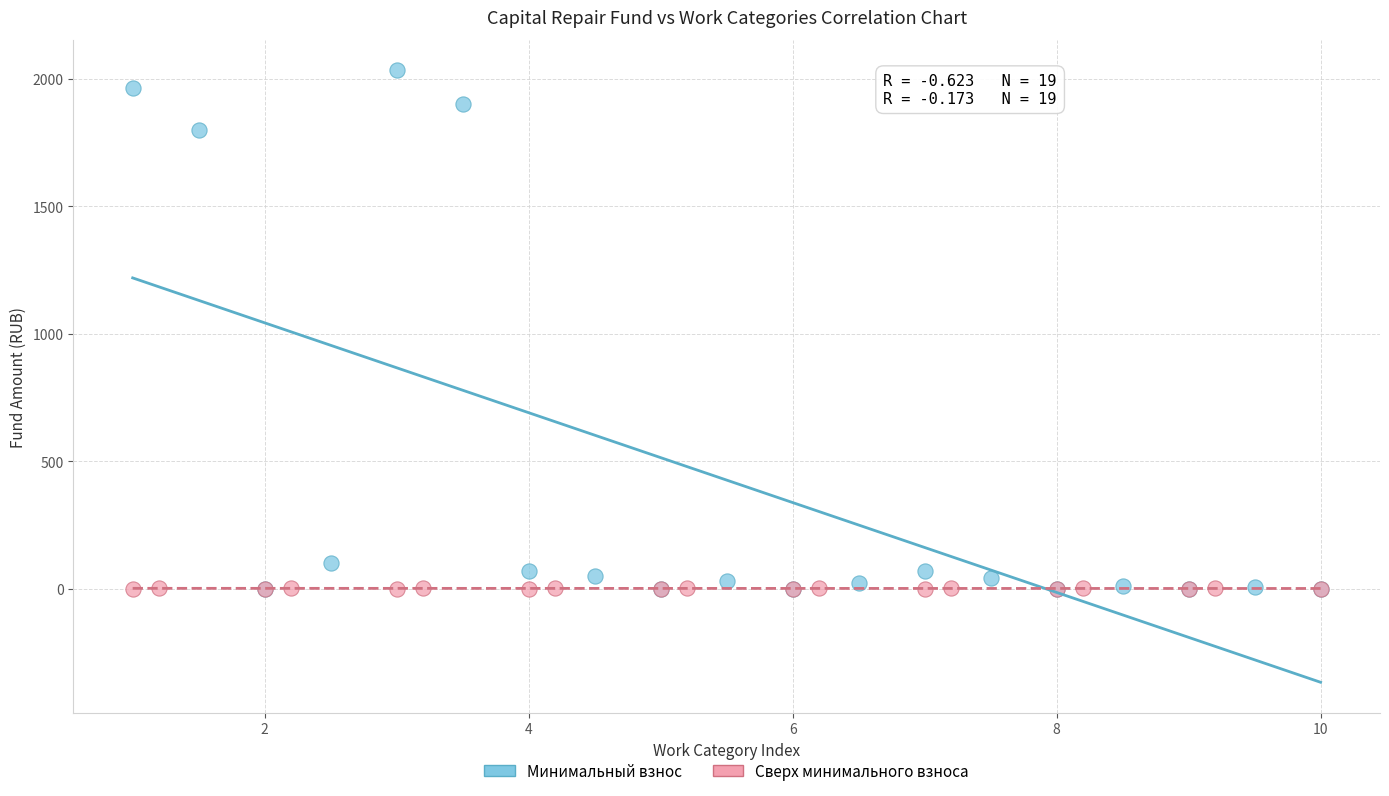

Which series contains the highest Y value?

Минимальный взнос